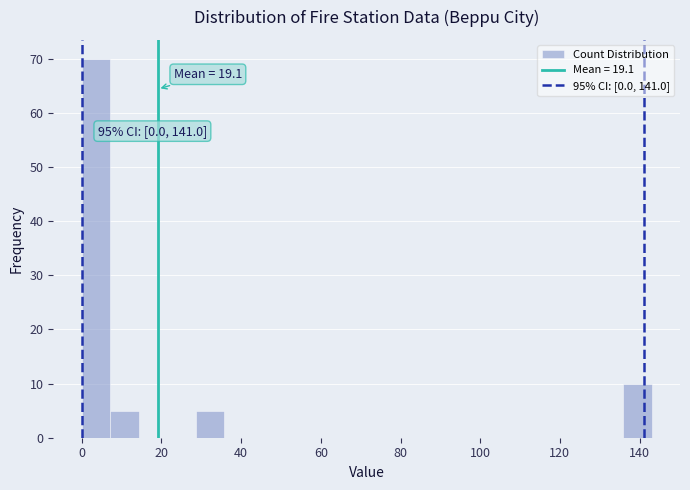

Read against the x-axis, roughly where is the centre of the tallest bar?

4